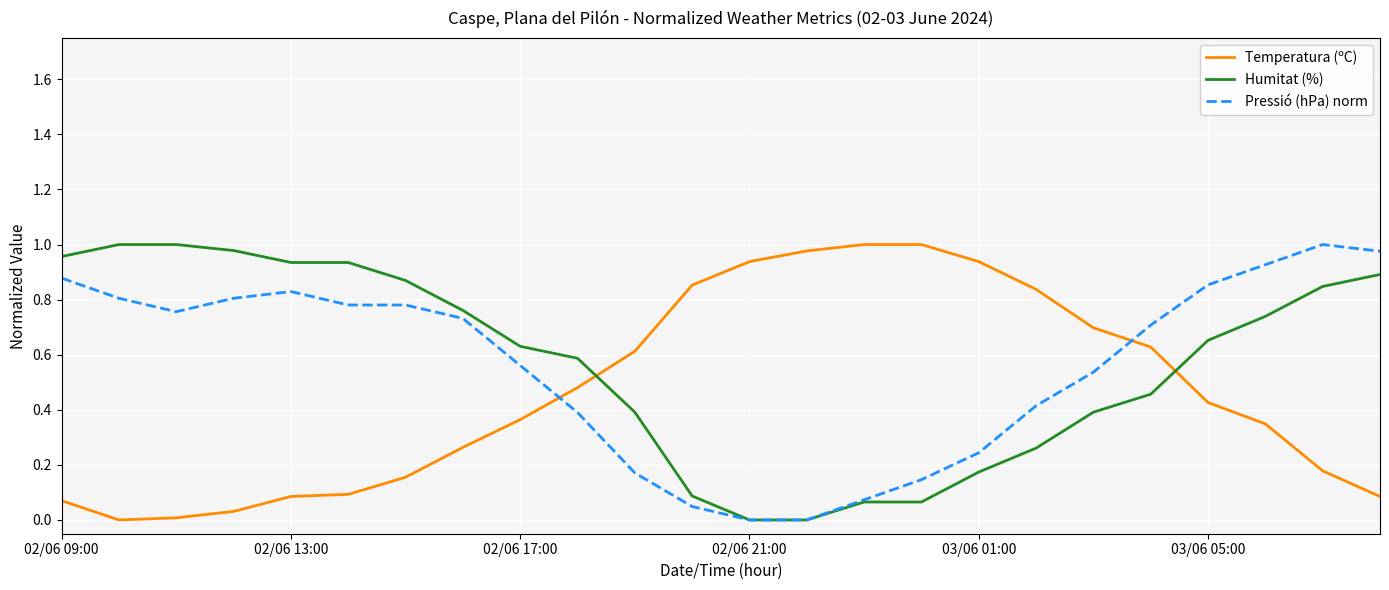

How many intersections are there between Pressió (hPa) norm and Temperatura (ºC)?

2